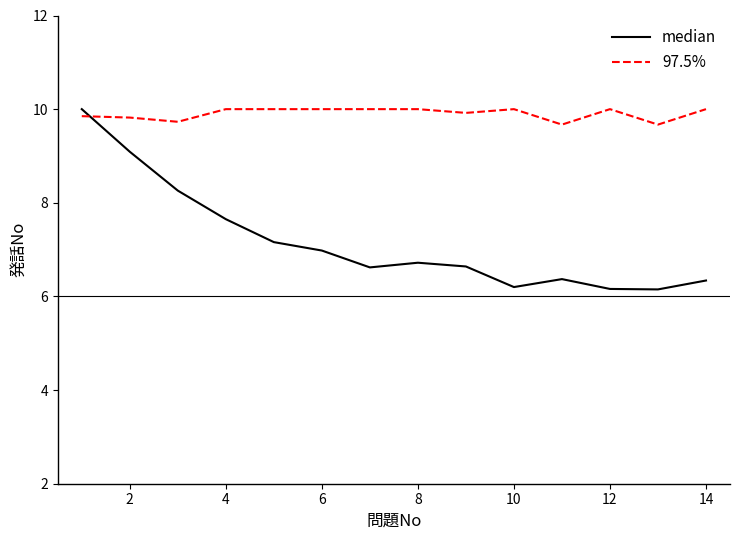

Rank the series by their average value, from lowest to highest.

median, 97.5%